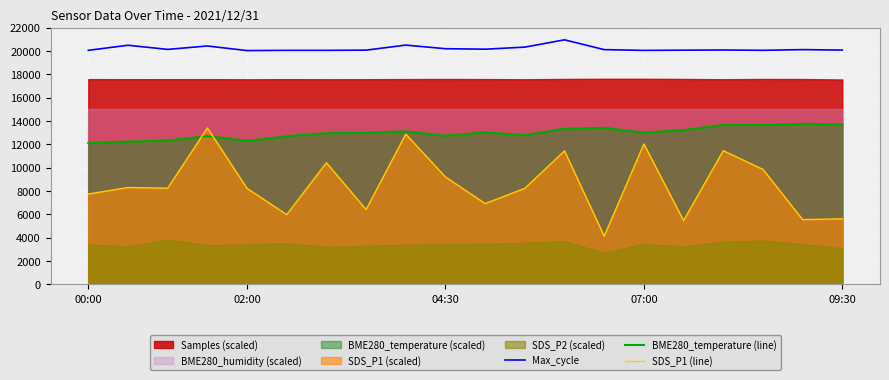

Does the chart display data point markers on the line(s)?

No